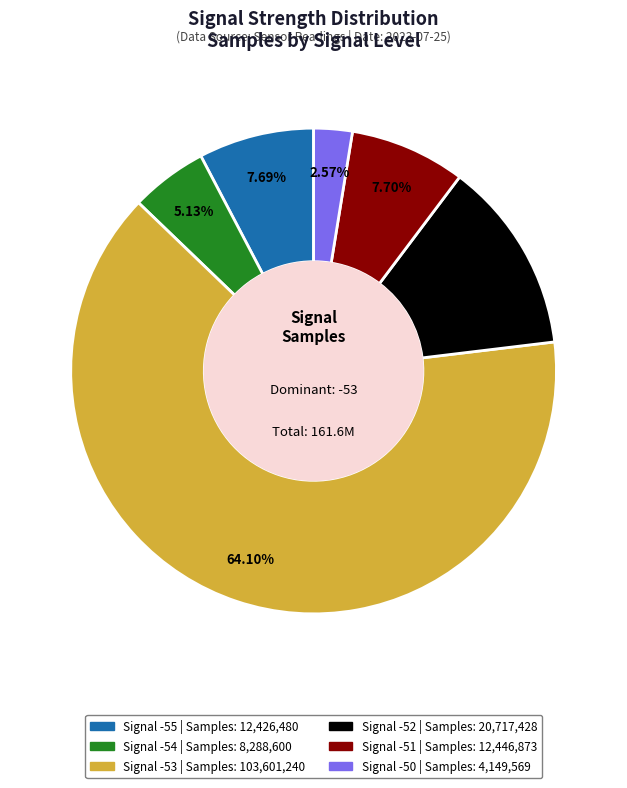

Does any single category account for the majority?

Yes